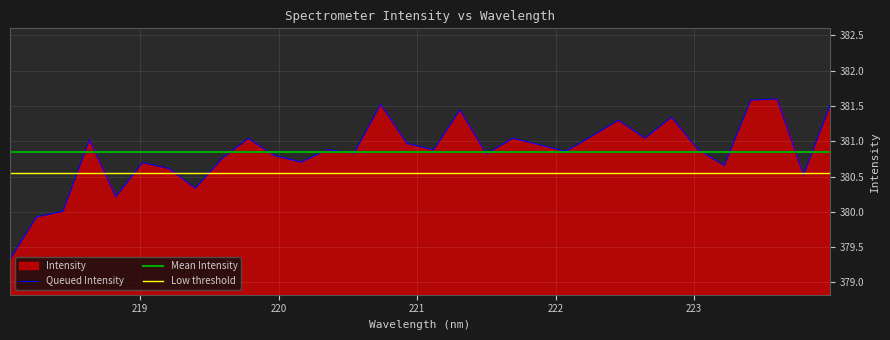

List the labels in order of value, smallest first.

218.0596, 218.2508, 218.442, 218.8244, 219.3979, 223.7895, 219.2067, 223.2172, 219.0156, 220.1623, 219.589, 219.9712, 221.4993, 220.5444, 222.0721, 221.1174, 220.3533, 223.0264, 221.8812, 220.9264, 218.6332, 219.7801, 221.6902, 222.6447, 222.263, 222.4538, 222.8355, 221.3083, 223.9802, 220.7354, 223.408, 223.5987